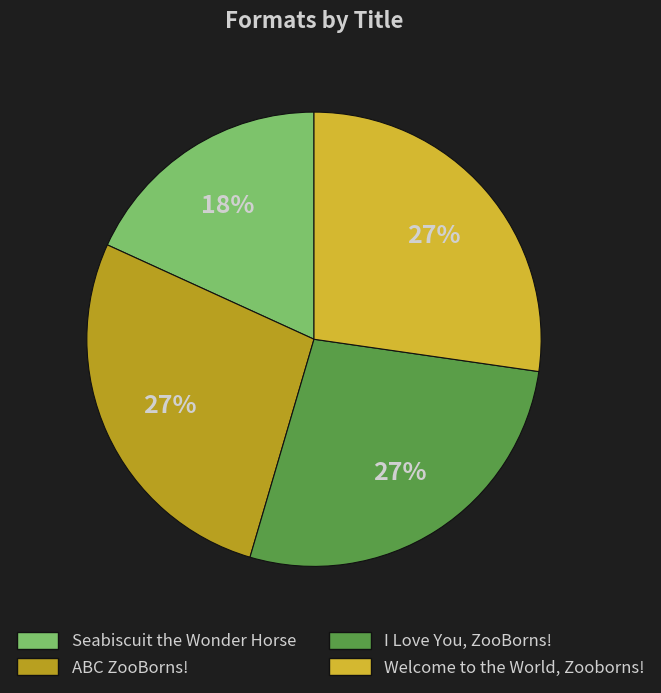

To the nearest percent, what is the average slice percentage?

25%